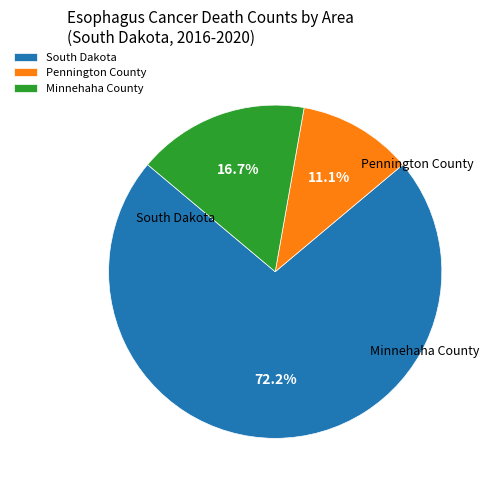

The South Dakota slice represents 72% of the pie. True or false?

True